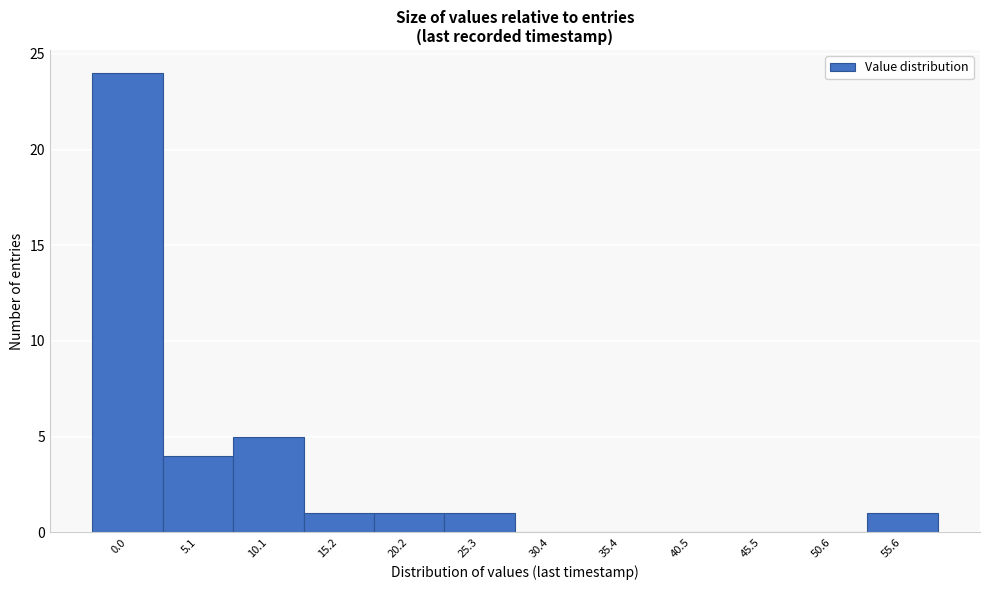

Reading left to right, transcribe all the data shown in this chart.

0.0=24	5.1=4	10.1=5	15.2=1	20.2=1	25.3=1	30.4=0	35.4=0	40.5=0	45.5=0	50.6=0	55.6=1